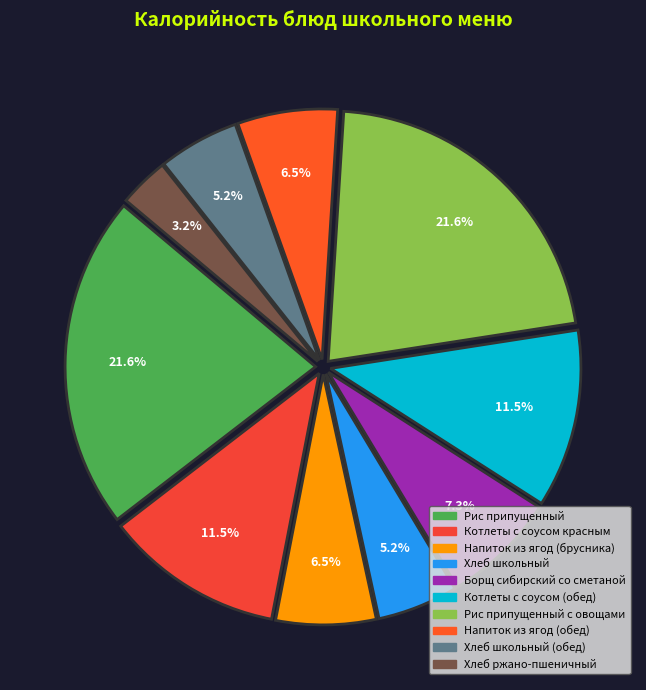

Which category has the smallest portion of the pie?

Хлеб ржано-пшеничный